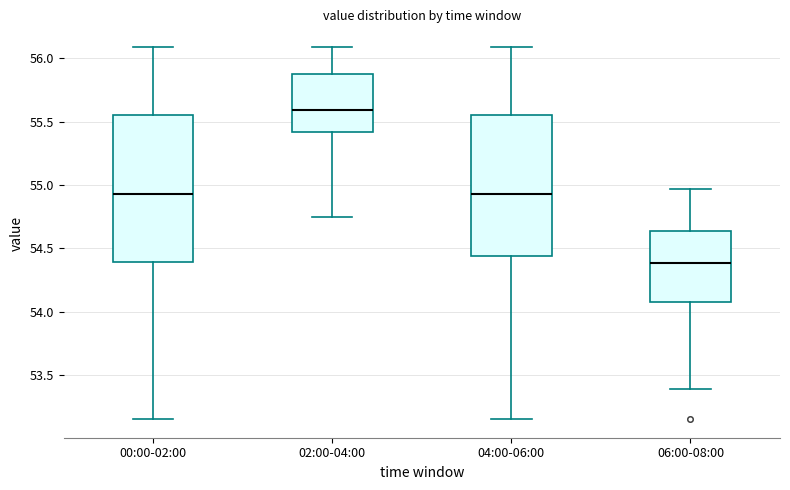

Where does the median line of the box for 06:00-08:00 sit on the y-axis? The values are not printed on the chart, so give them approximately, as read against the axis.

54.40